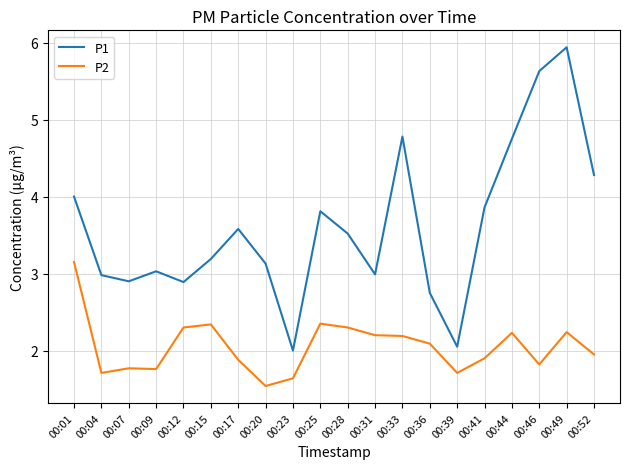

At 00:36, list the series in order from largest to smallest.

P1, P2